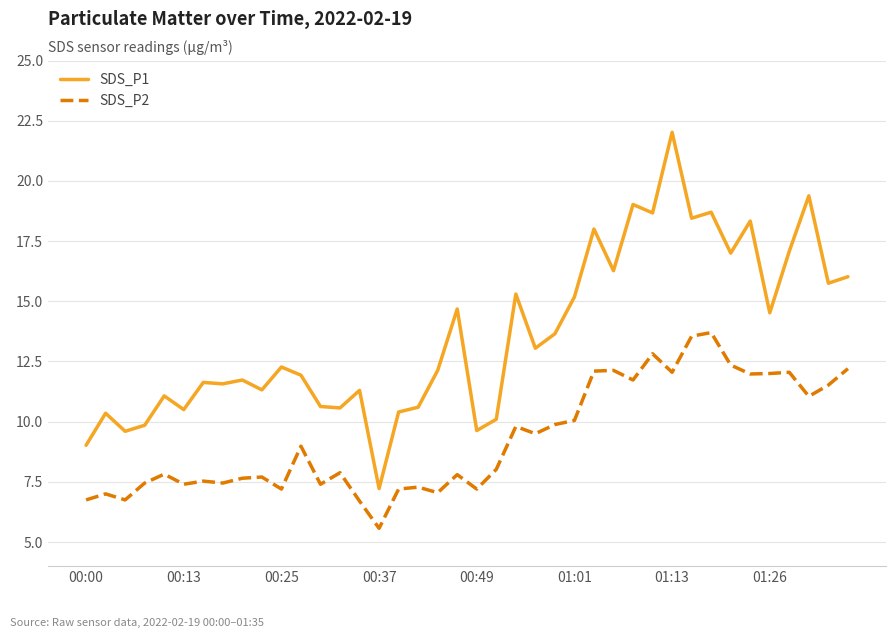

What is the lowest value of the SDS_P1 series?

7.2